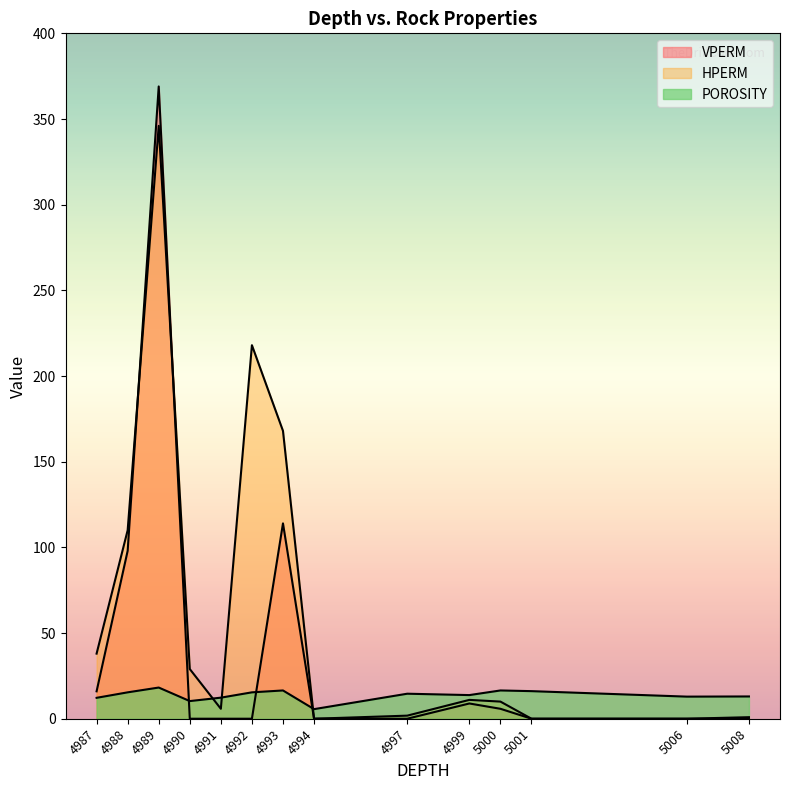

What is the average value of the VPERM series?

43.7